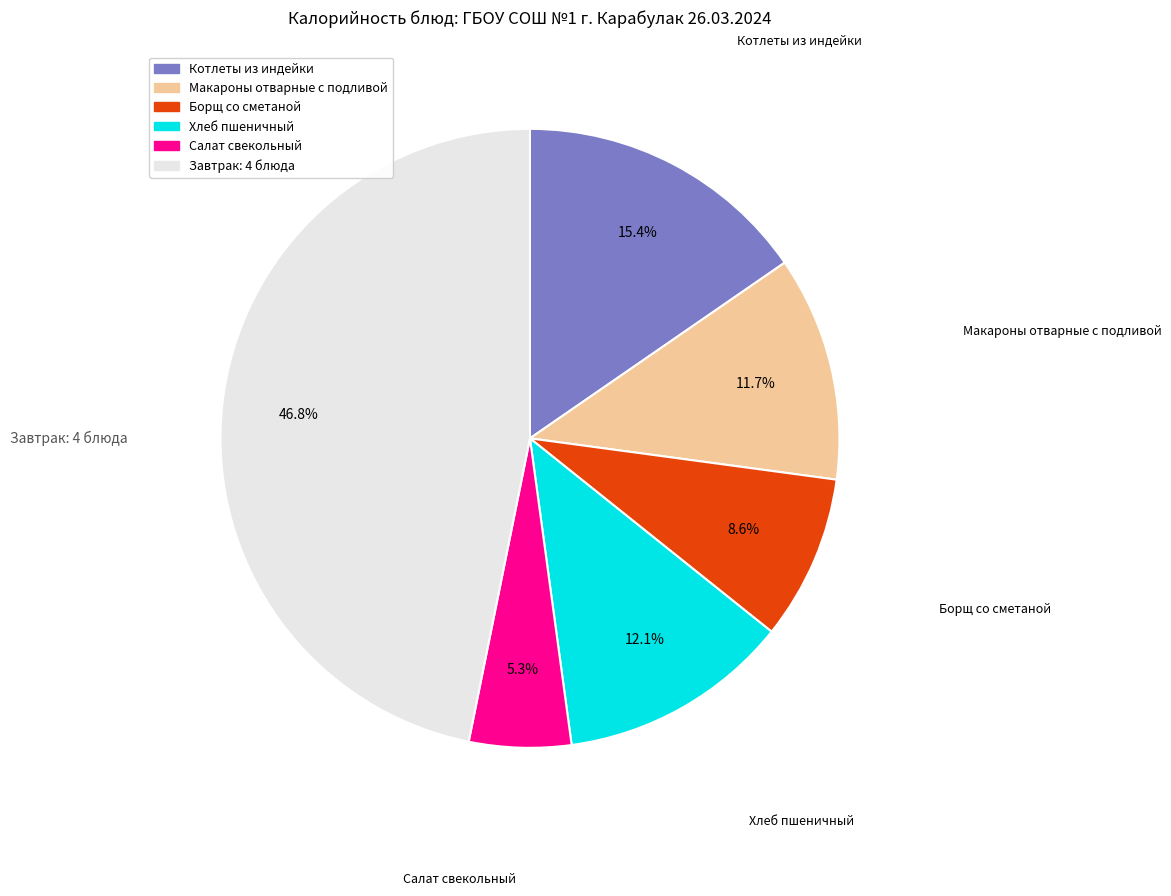

Is there any slice that represents more than half of the pie?

No